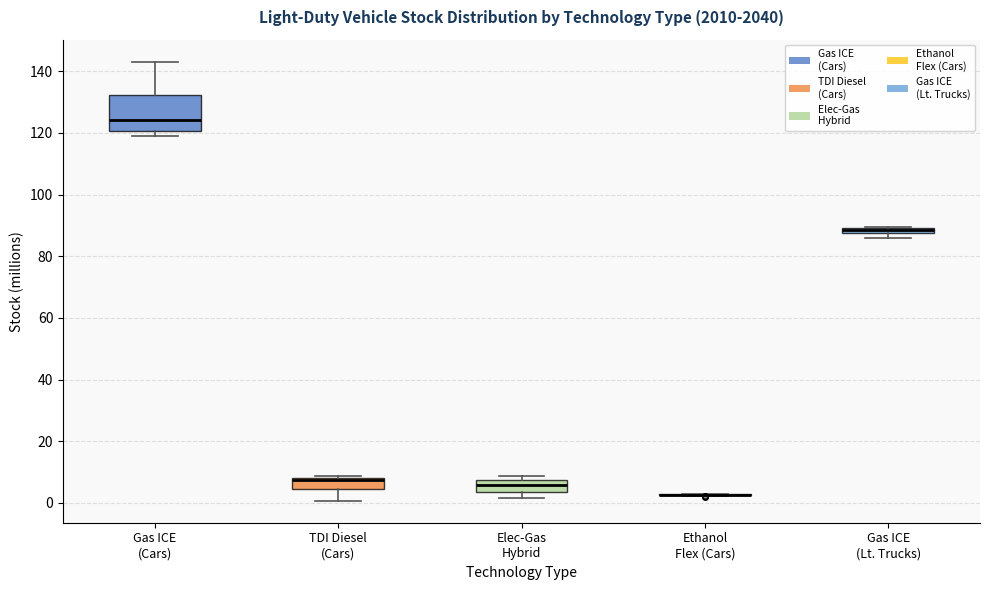

Which box is the tallest, from its lower edge to its upper edge?

Gas ICE (Cars)